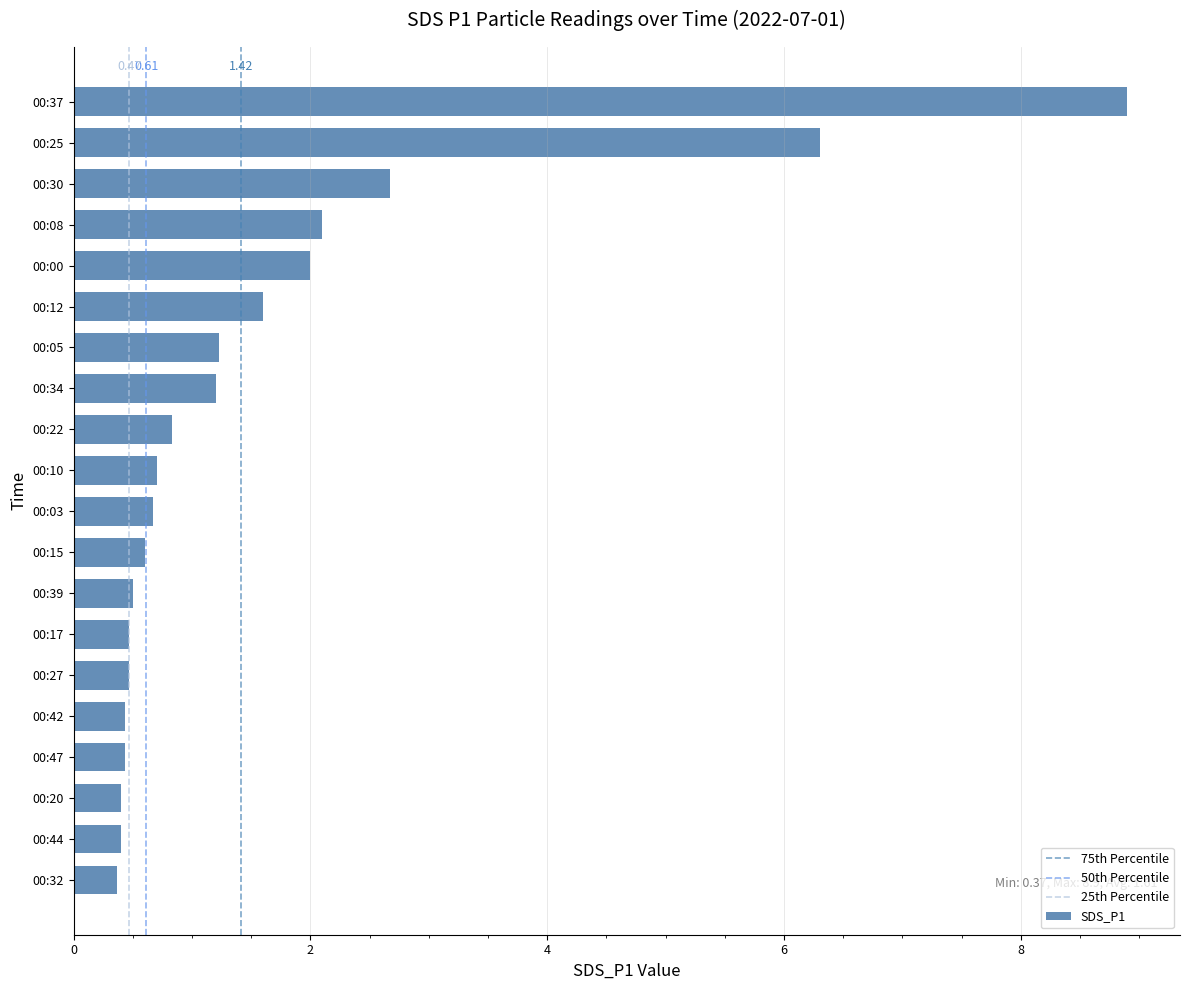

Between 00:30 and 00:27, which is larger?

00:30